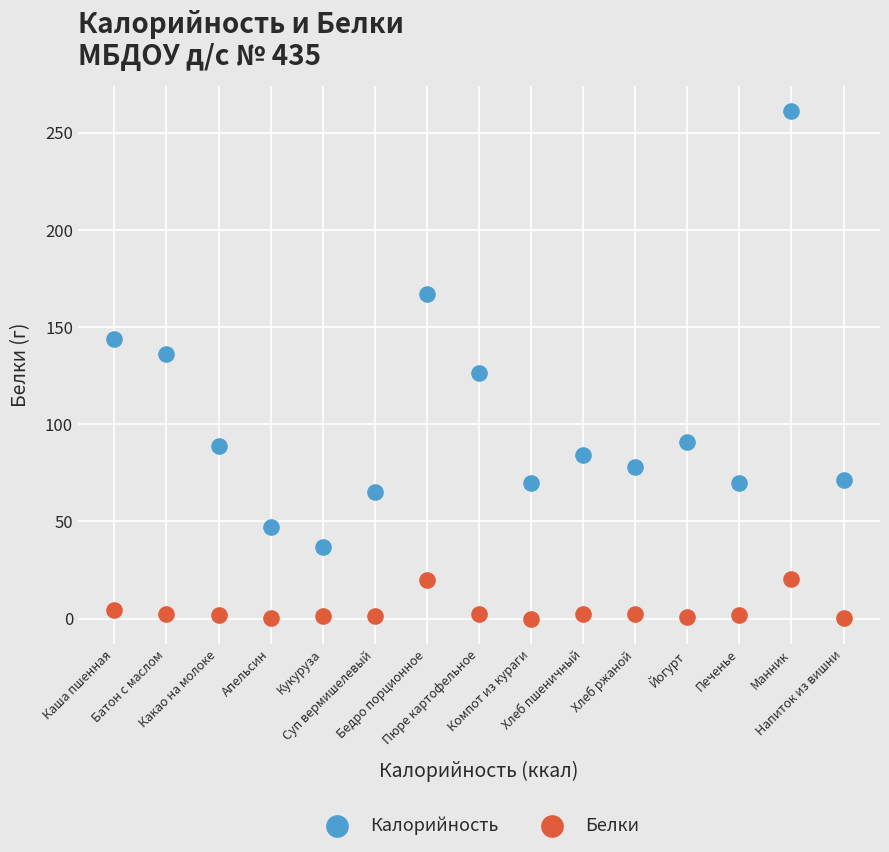

Across all data points, what is the range of Y values (max minus min)?

260.9